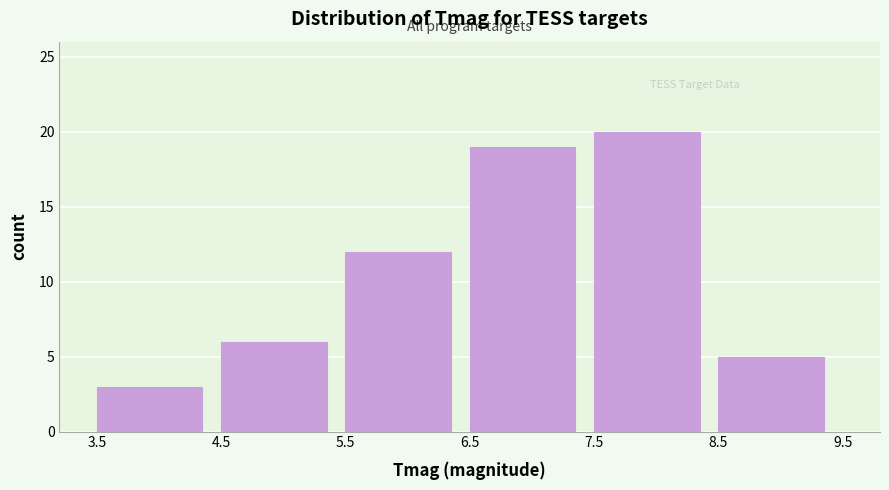

Reading left to right, transcribe this chart: for each bar, give the range it covers on the x-axis and its height. The values are not printed on the chart, so give them approximately, as read against the axis.

3.5 to 4.5: 3
4.5 to 5.5: 6
5.5 to 6.5: 12
6.5 to 7.5: 19
7.5 to 8.5: 20
8.5 to 9.5: 5